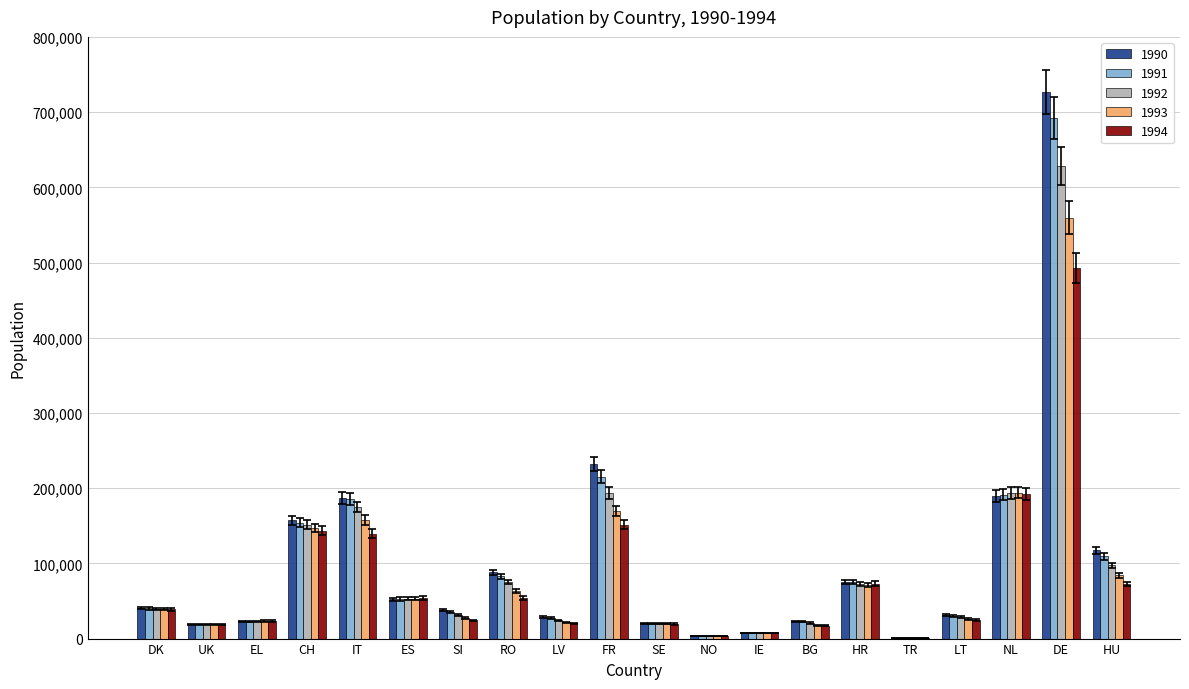

Which category has the highest value across all series?

DE